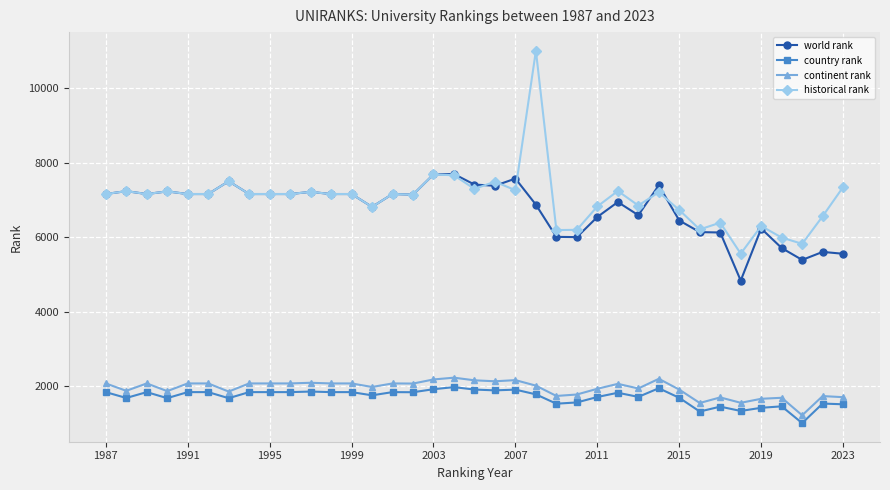

At how many categories does at least one series exceed 3388?

37